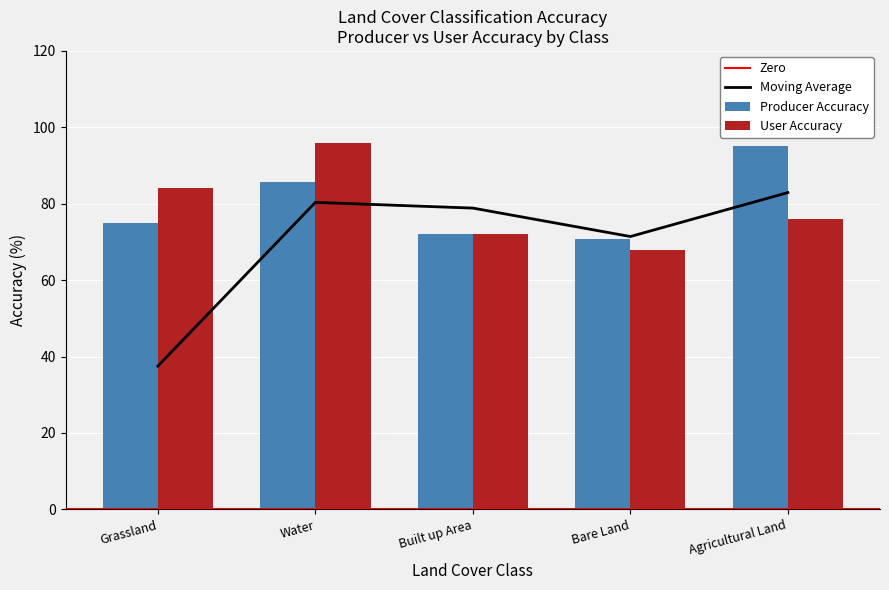

Which series has the largest total across all categories?

Producer Accuracy